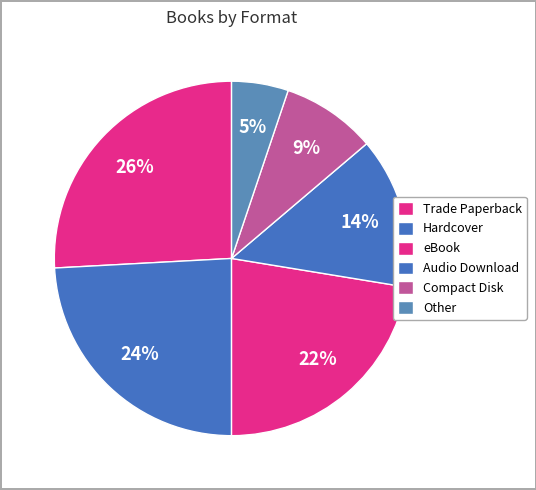

What percentage is NOT represented by eBook?

77.6%